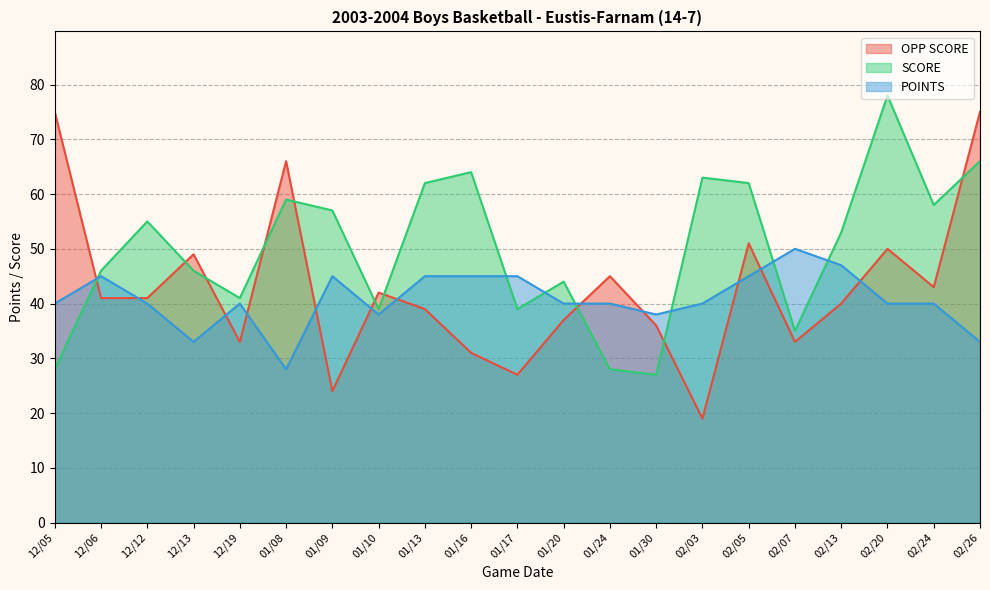

How many lines are shown in the chart?

3